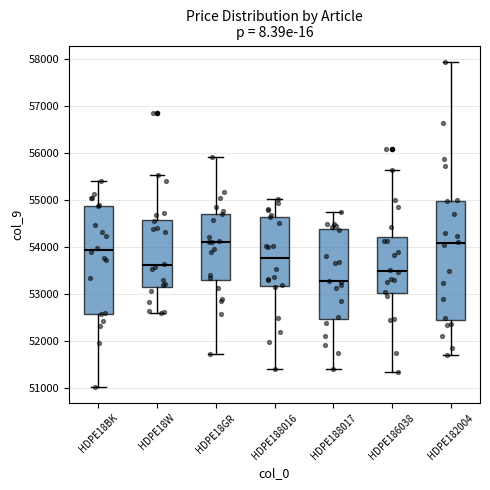

Comparing the boxes themselves (not the whiskers), which one is the tallest?

HDPE182004